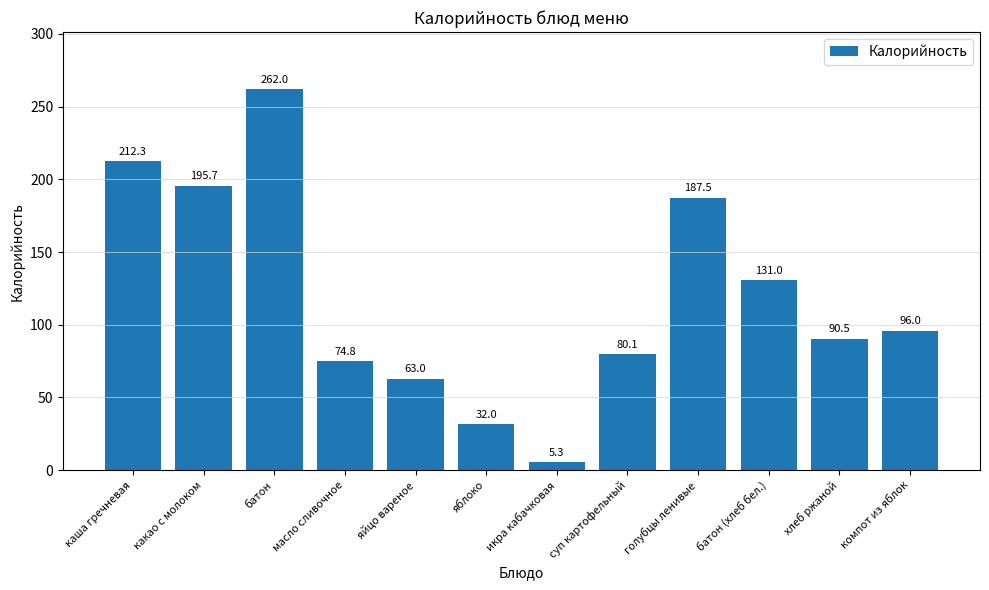

Reading left to right, extract all data points from this chart.

212.3	195.7	262.0	74.8	63.0	32.0	5.3	80.1	187.5	131.0	90.5	96.0